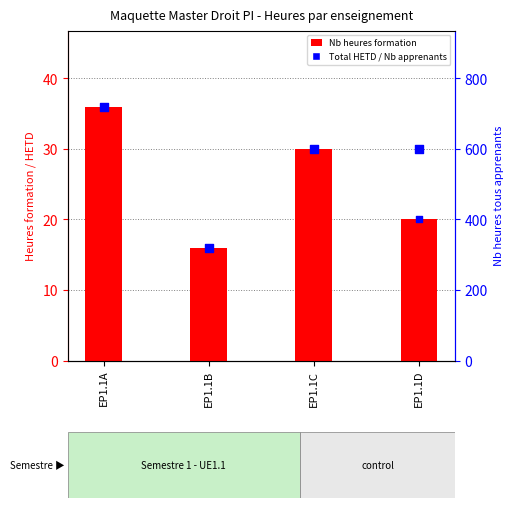

Which series has the largest total across all categories?

Total HETD